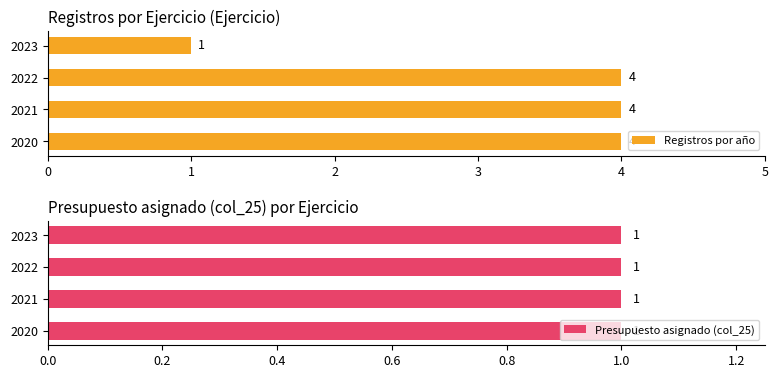

Is it true that Registros por año equals 6 at 2022?

False